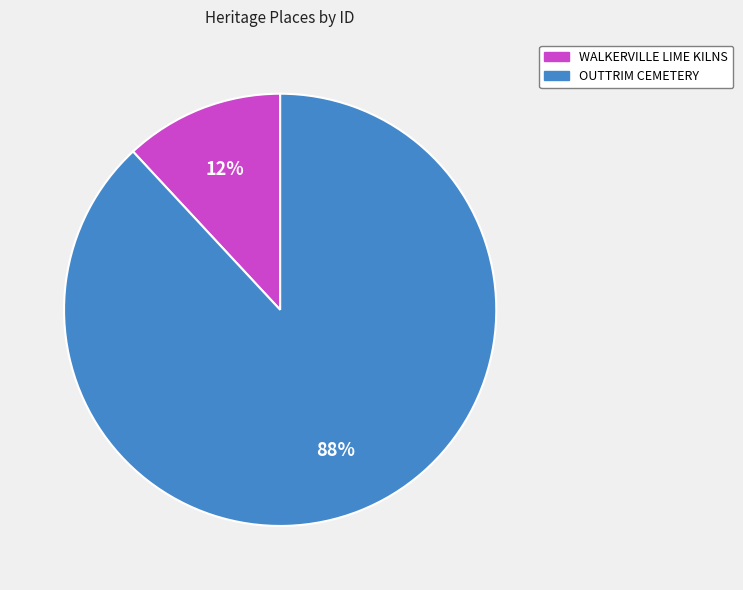

Is the sum of OUTTRIM CEMETERY and WALKERVILLE LIME KILNS greater than half?

Yes